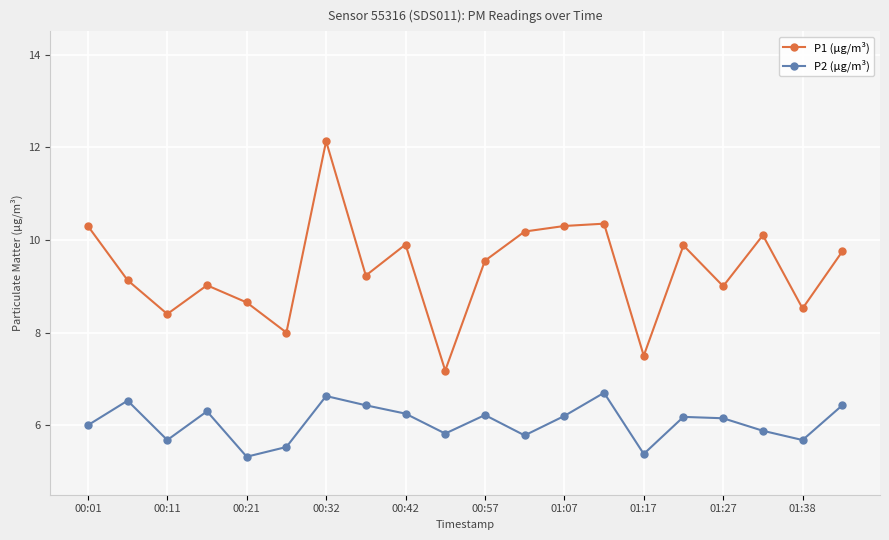

True or false: P2 (µg/m³) has more than 2 points higher than both neighbors.

True